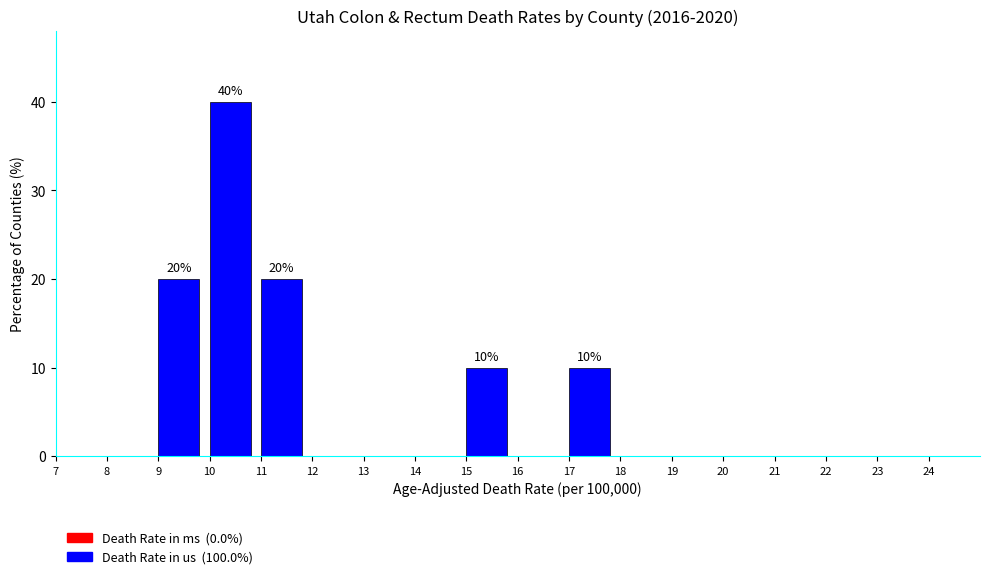

Which range on the x-axis has the tallest bar?

10 to 11